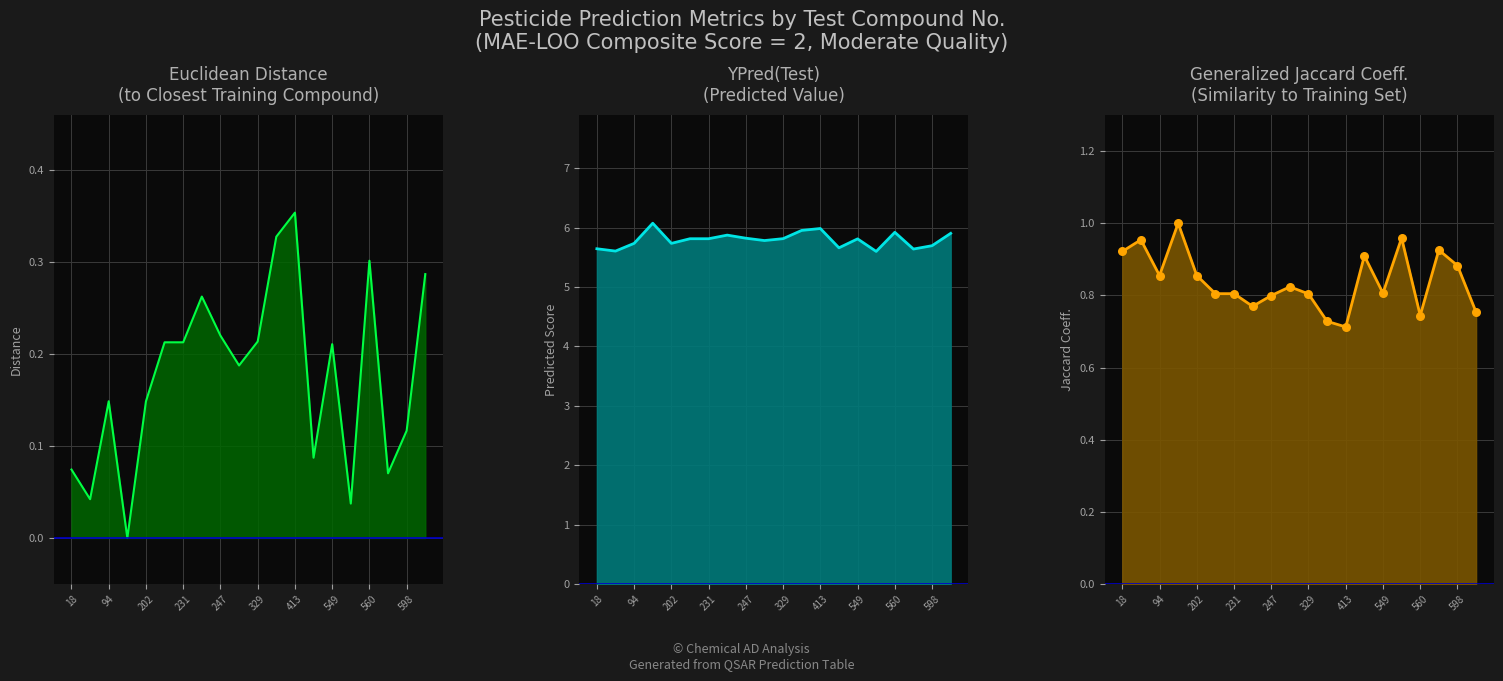

Which series reaches the minimum Y coordinate?

Euclidean Distance